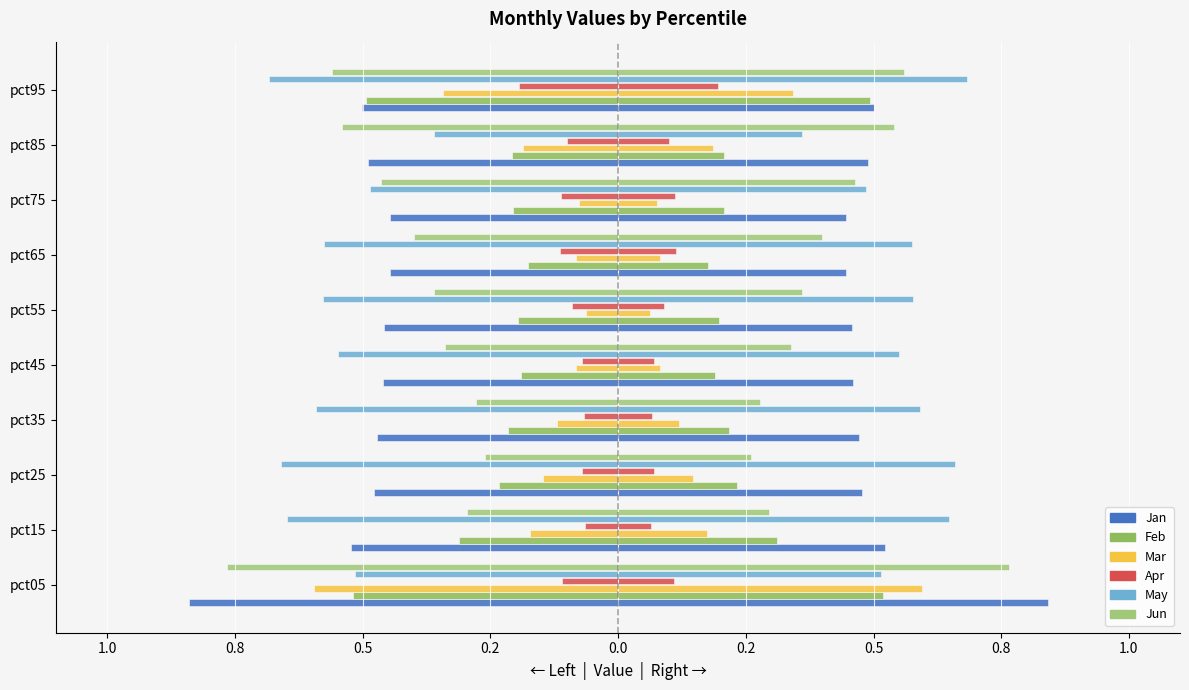

Which has a higher value, pct65 or pct55?

pct65